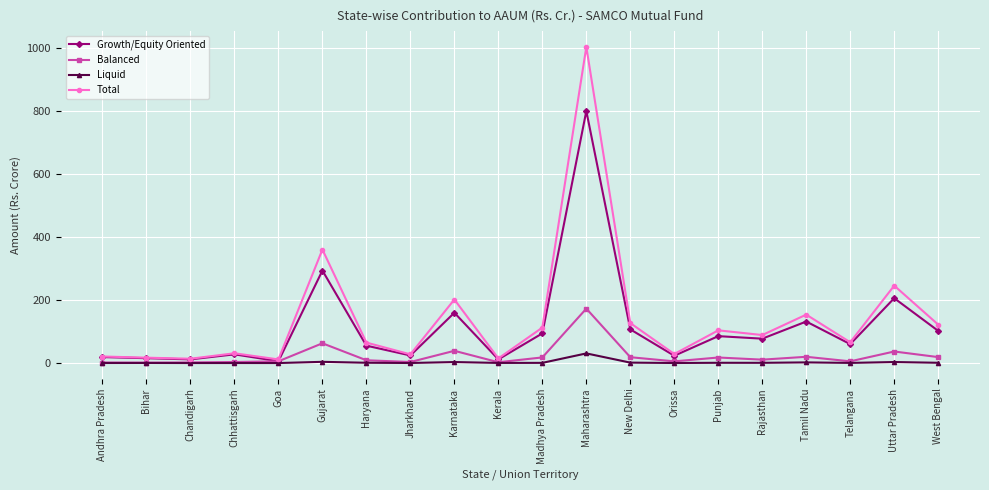

Is this an area chart (filled region under the line)?

No